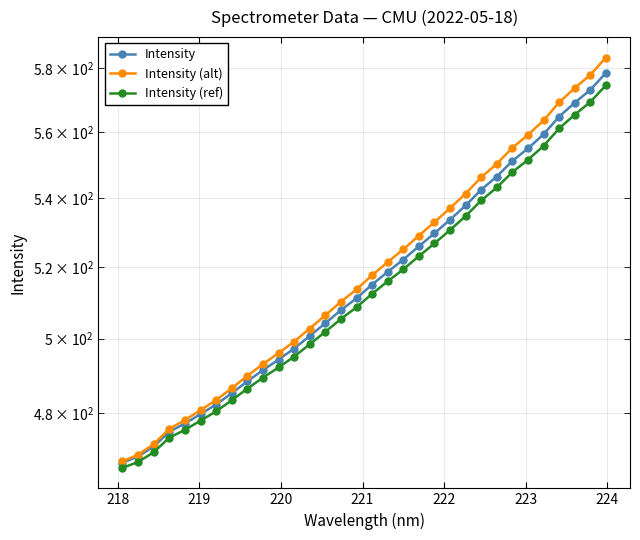

What is the value of the Intensity (ref) point at the 24th from the left?

539.4